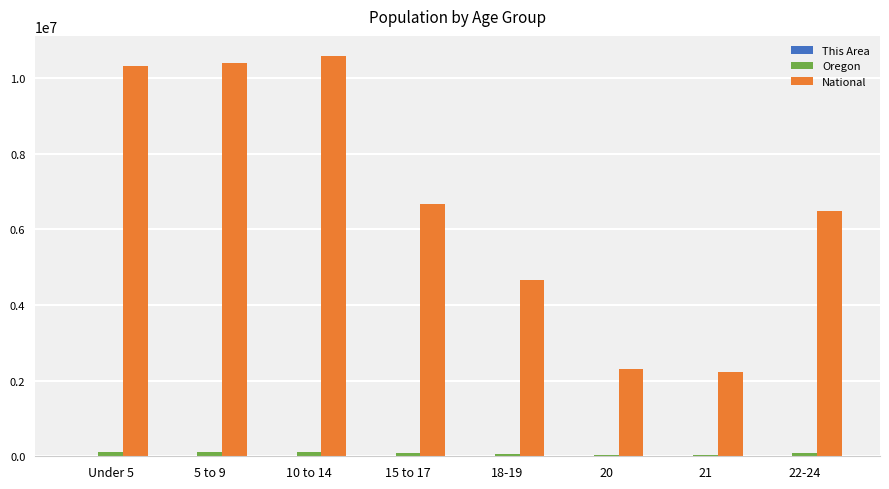

How many groups of bars are there?

8